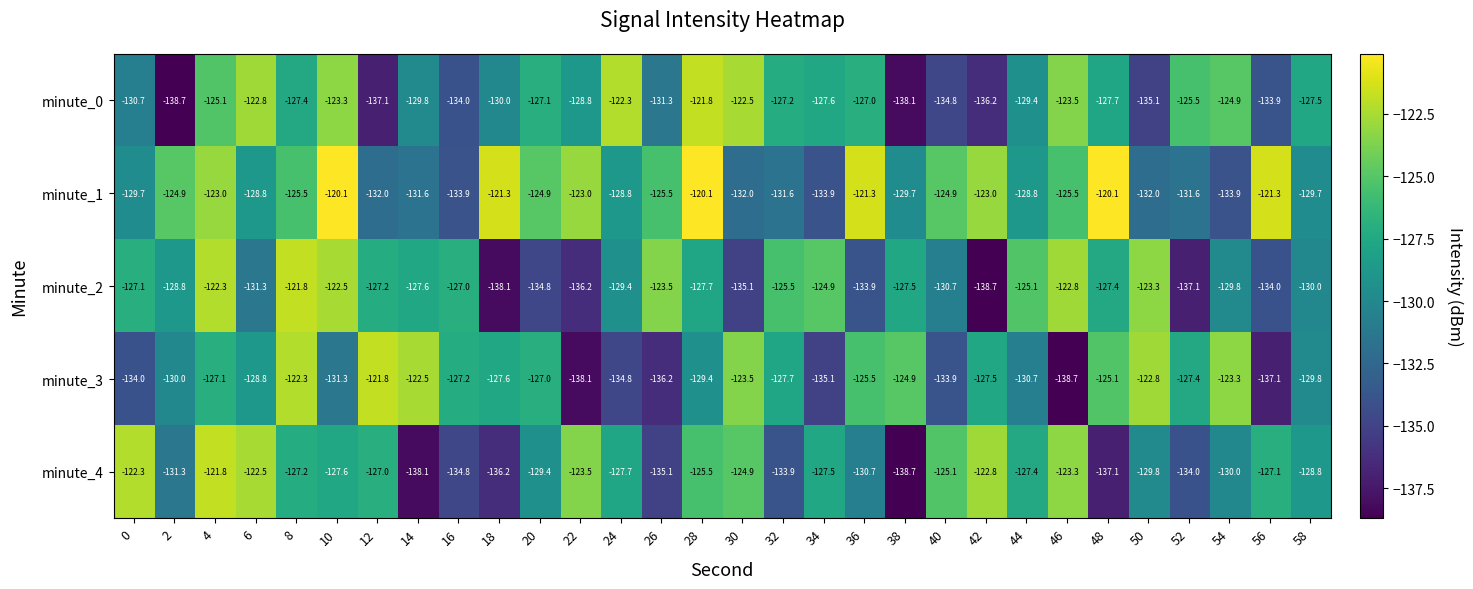

Is the value of minute_0 at 26 greater than the value of minute_4 at 44?

No